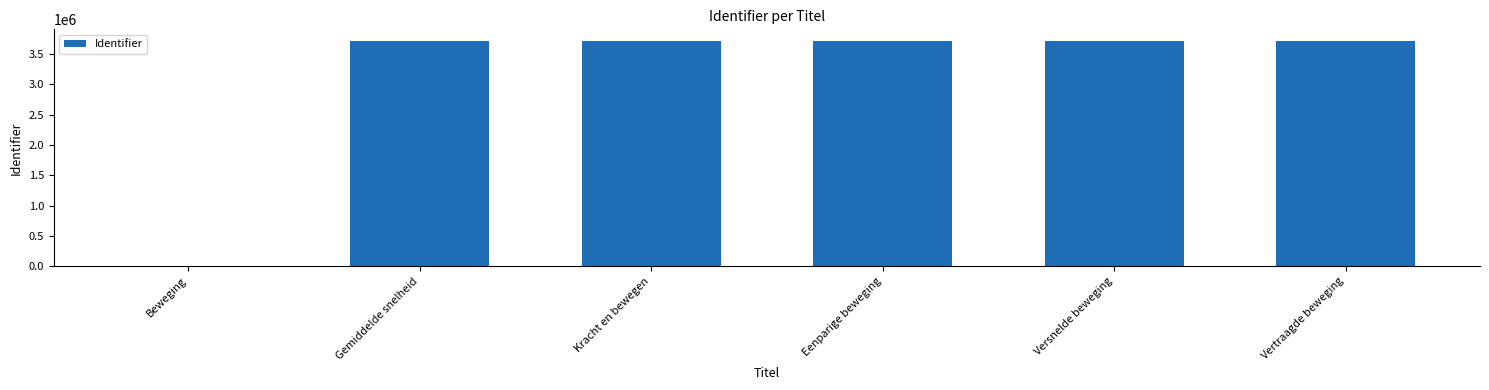

Are the bars grouped side by side (vs. stacked)?

No